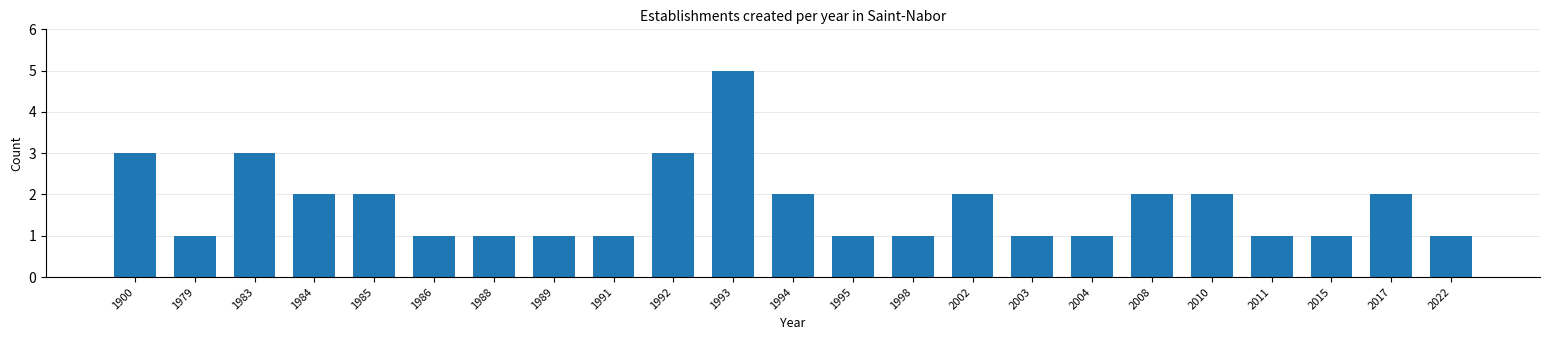

Reading left to right, what are all the values shown in this chart?

1900=3	1979=1	1983=3	1984=2	1985=2	1986=1	1988=1	1989=1	1991=1	1992=3	1993=5	1994=2	1995=1	1998=1	2002=2	2003=1	2004=1	2008=2	2010=2	2011=1	2015=1	2017=2	2022=1